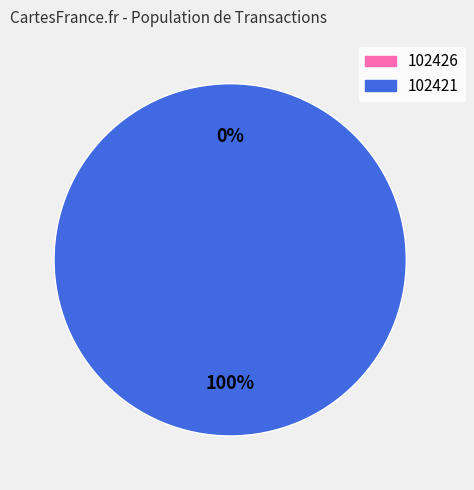

To the nearest percent, what is the difference between the largest and smallest slice percentages?

100%